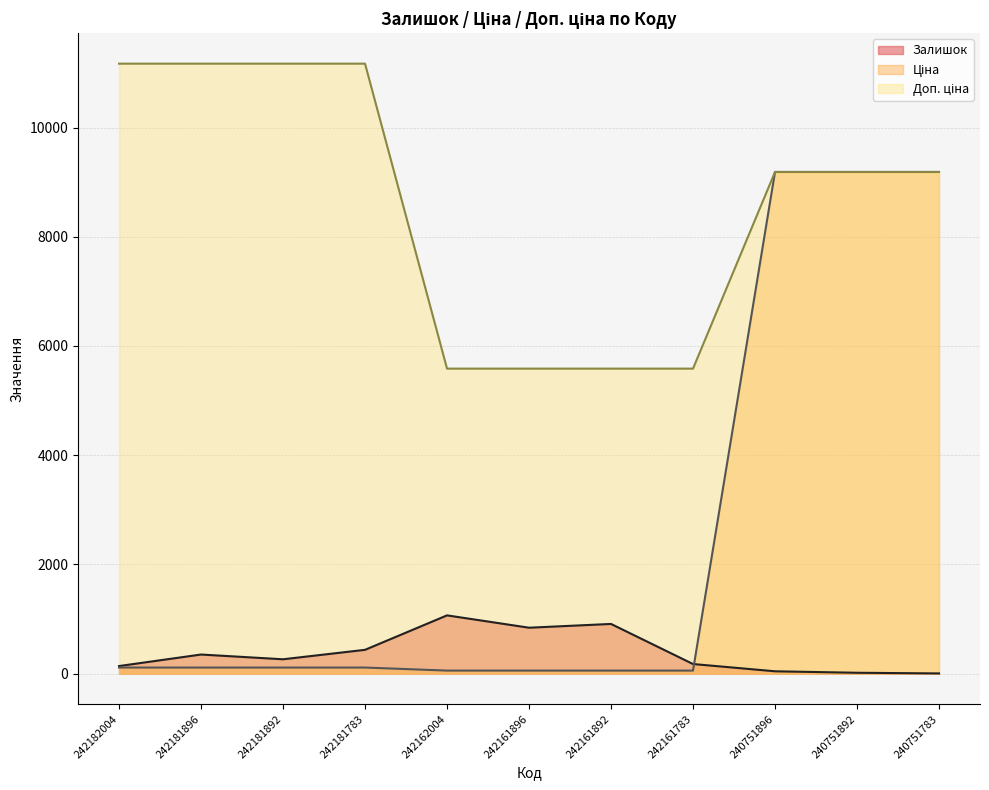

Which series changed the most between 242161783 and 240751783?

Ціна